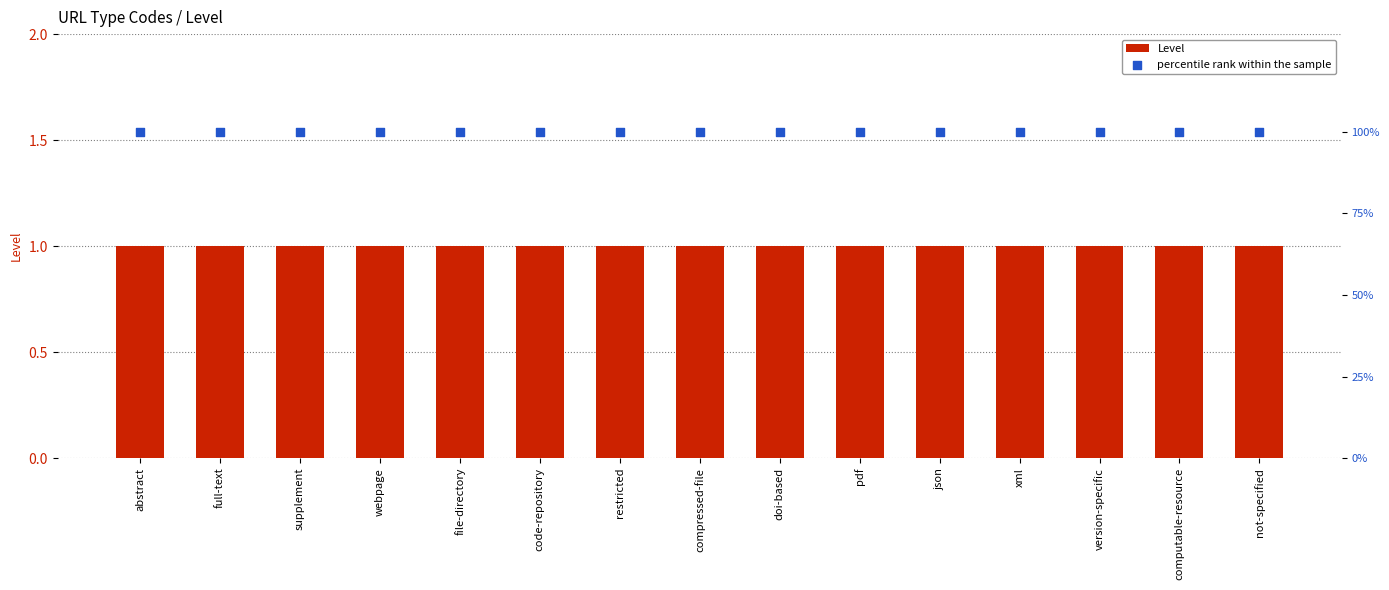

Which series reaches the maximum Y coordinate?

percentile rank within the sample